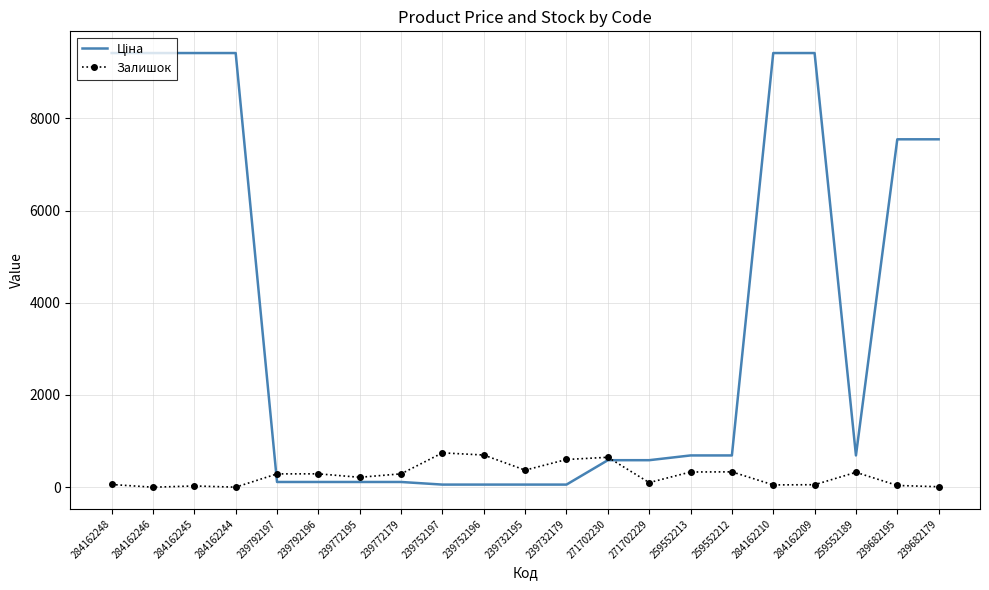

What is the difference between the highest and lowest values at 239682195?

7507.9